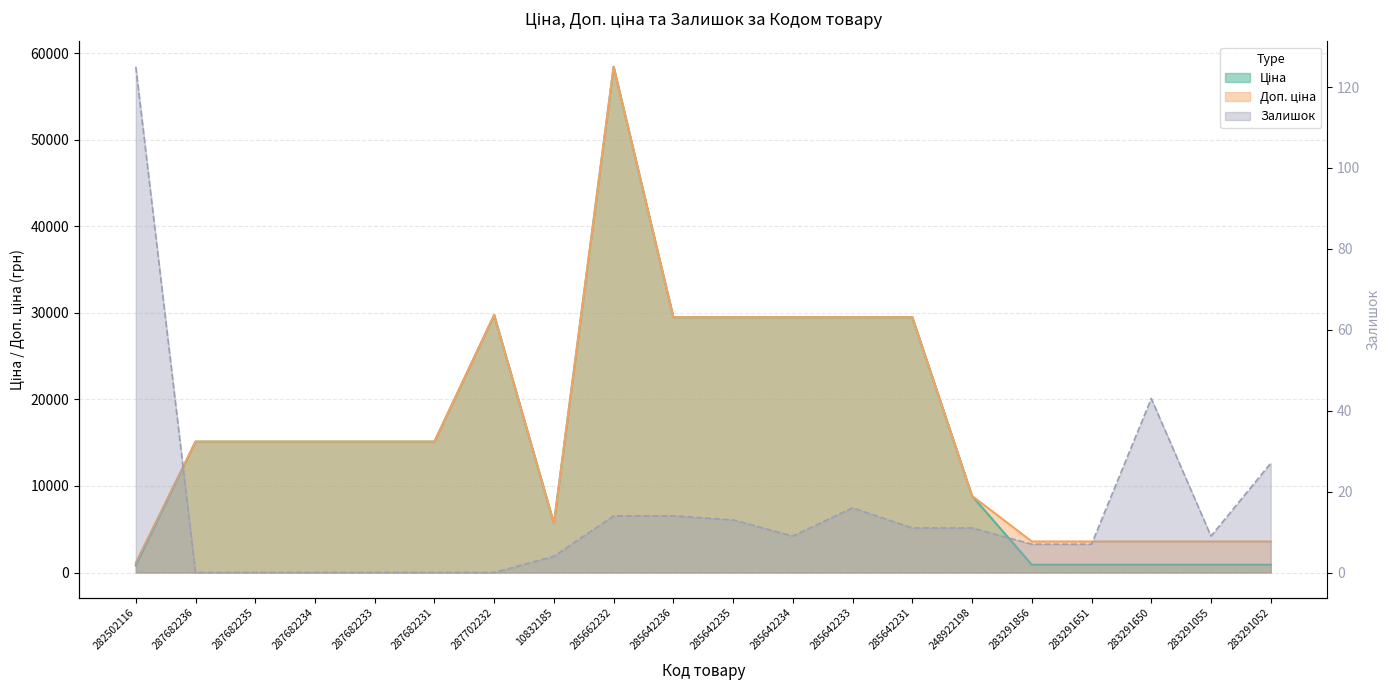

What is the minimum value for Ціна?

818.5